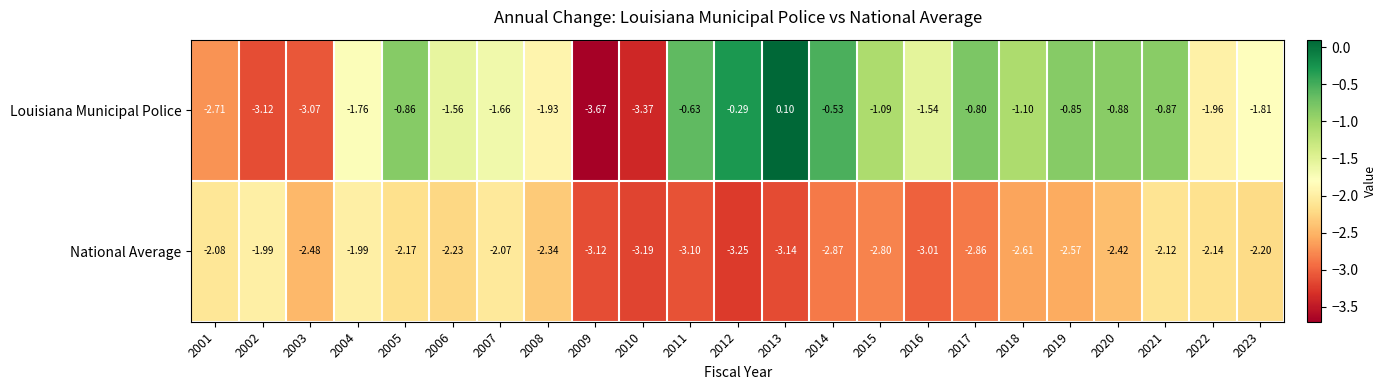

Which series has the largest total across all categories?

Louisiana Municipal Police